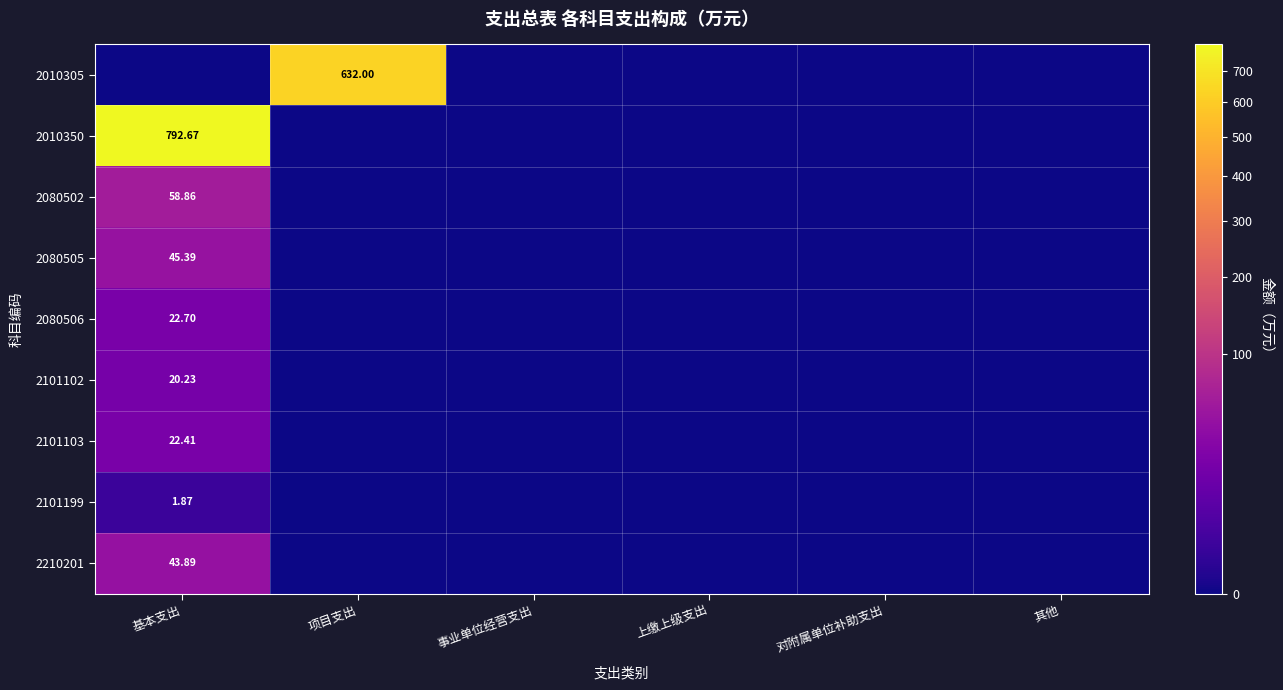

What is the highest value of the 2080506 series?

22.7